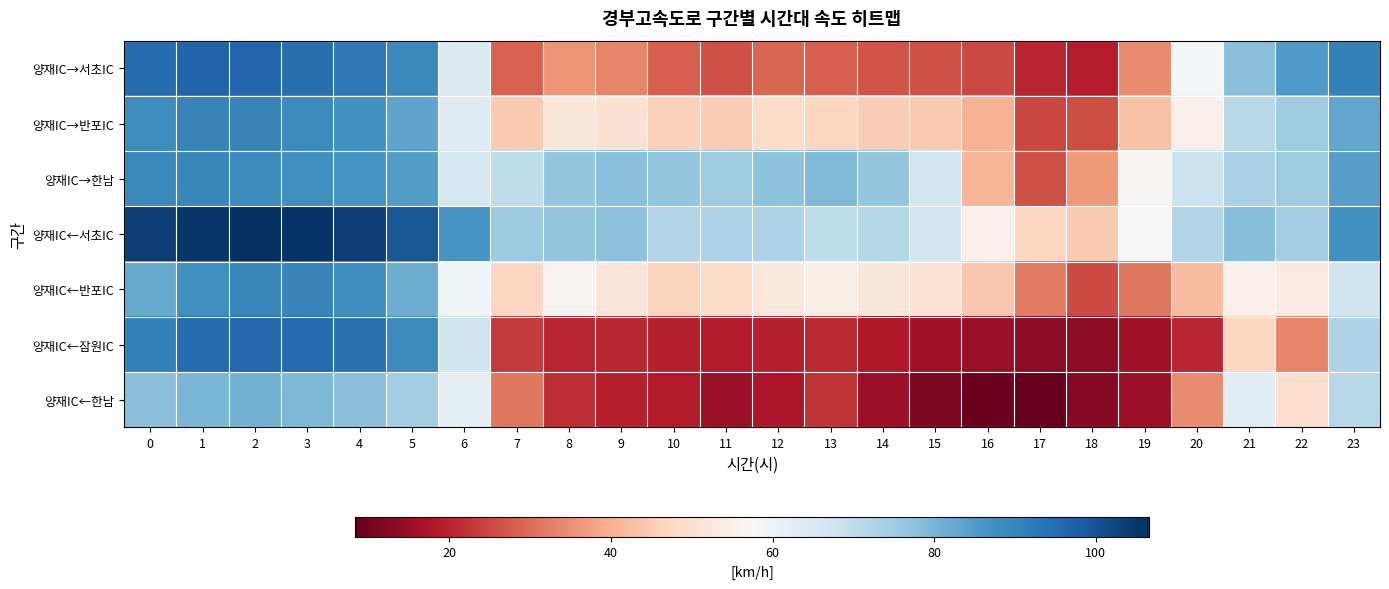

Which series has the largest range (max minus min)?

양재IC←잠원IC